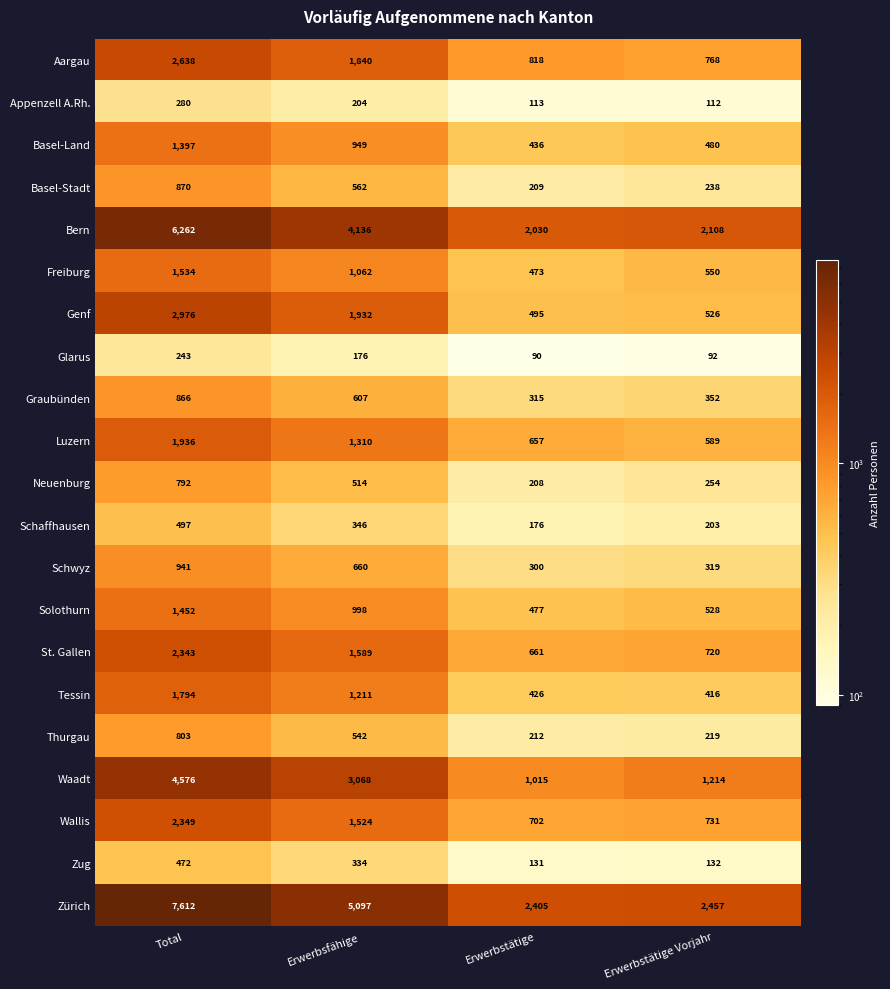

What is the spread (max minus min) of values at Erwerbsfähige?

4921